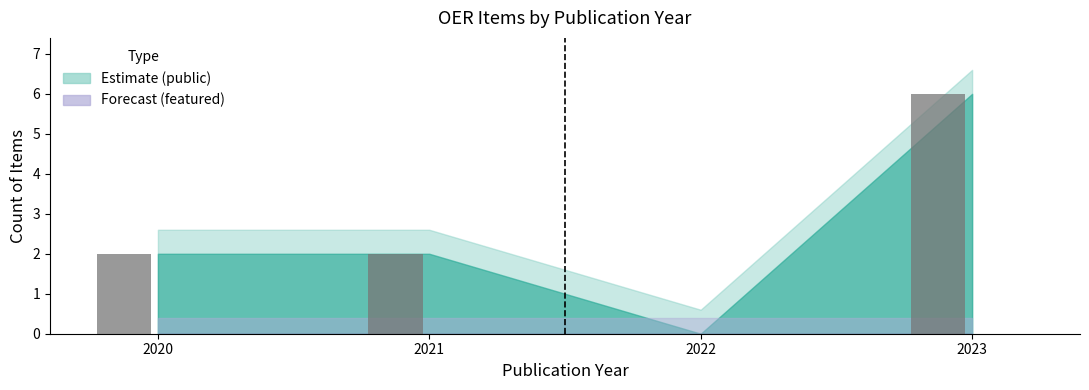

At which category does the chart reach its peak across all series?

2023